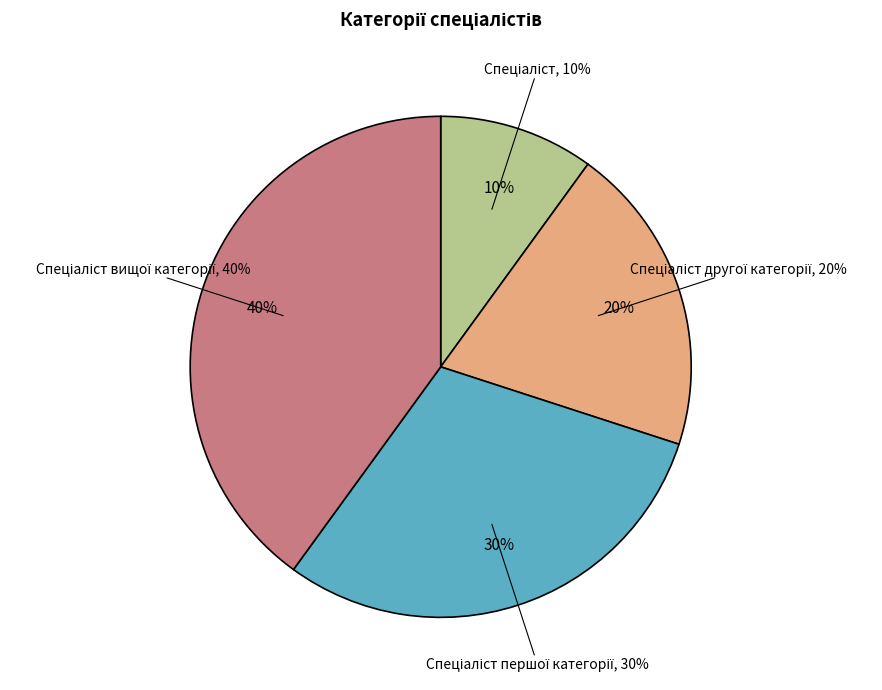

Is it true that Спеціаліст другої категорії is 20% of the pie?

True